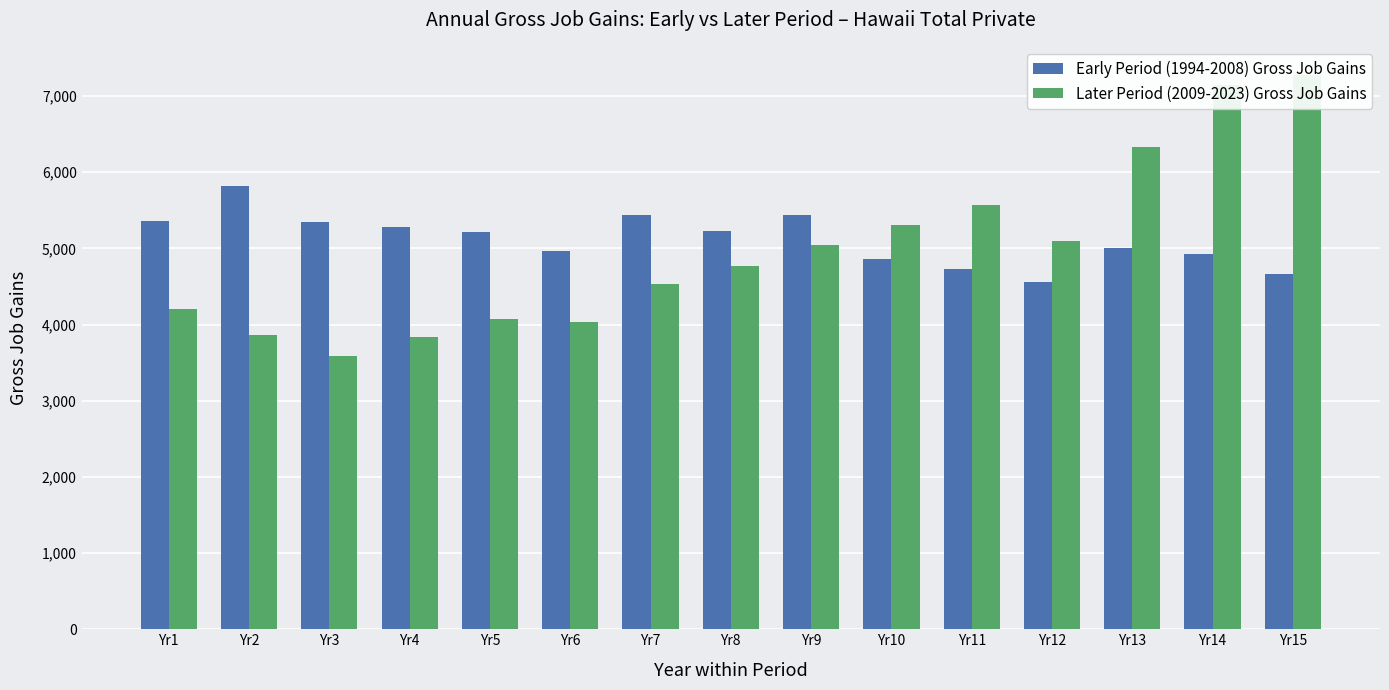

Are the bars horizontal?

No